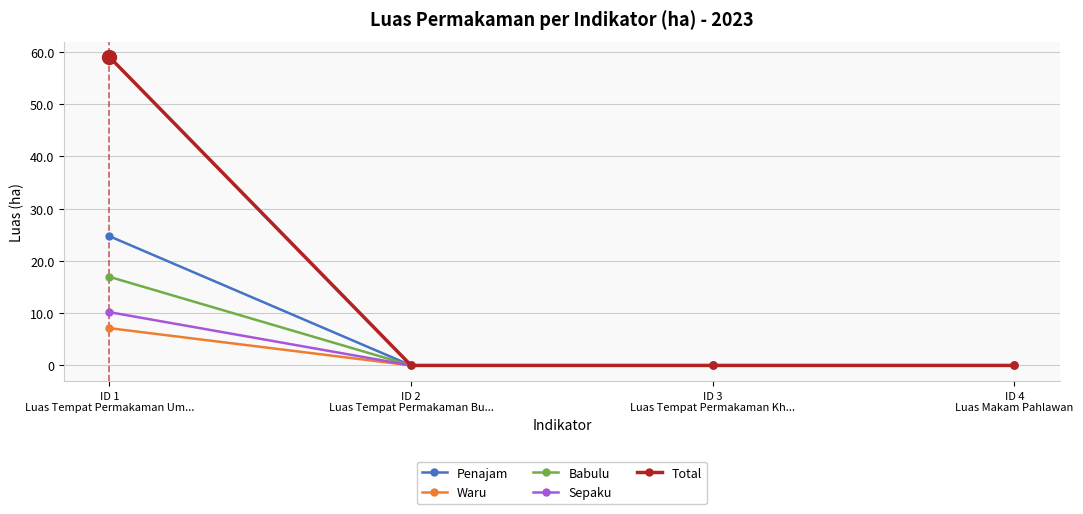

What is the average value of the Penajam series?

6.2